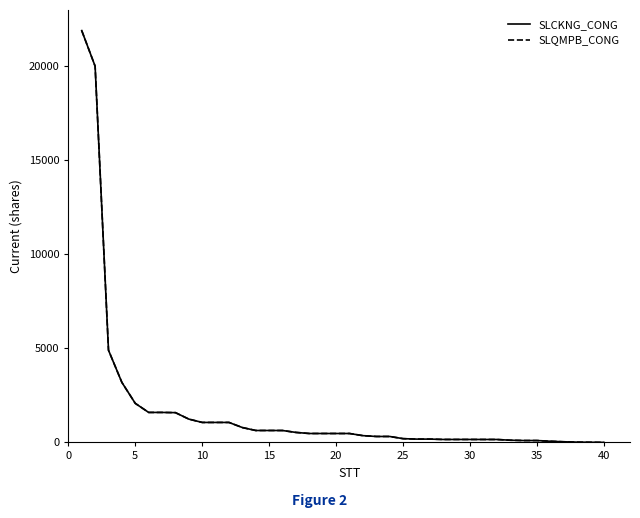

What is the lowest value of the SLCKNG_CONG series?

2